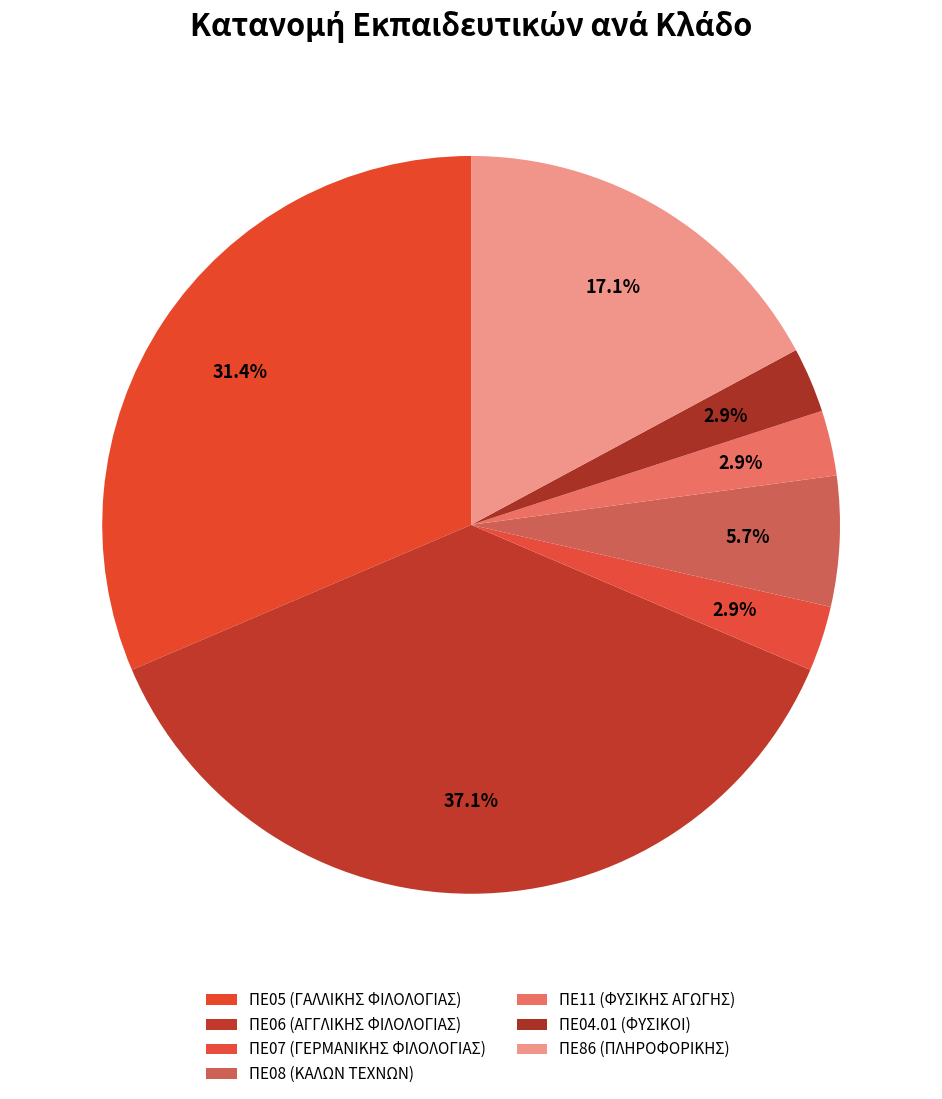

Rank the categories by value from highest to lowest.

ΠΕ06 (ΑΓΓΛΙΚΗΣ ΦΙΛΟΛΟΓΙΑΣ), ΠΕ05 (ΓΑΛΛΙΚΗΣ ΦΙΛΟΛΟΓΙΑΣ), ΠΕ86 (ΠΛΗΡΟΦΟΡΙΚΗΣ), ΠΕ08 (ΚΑΛΩΝ ΤΕΧΝΩΝ), ΠΕ07 (ΓΕΡΜΑΝΙΚΗΣ ΦΙΛΟΛΟΓΙΑΣ), ΠΕ11 (ΦΥΣΙΚΗΣ ΑΓΩΓΗΣ), ΠΕ04.01 (ΦΥΣΙΚΟΙ)